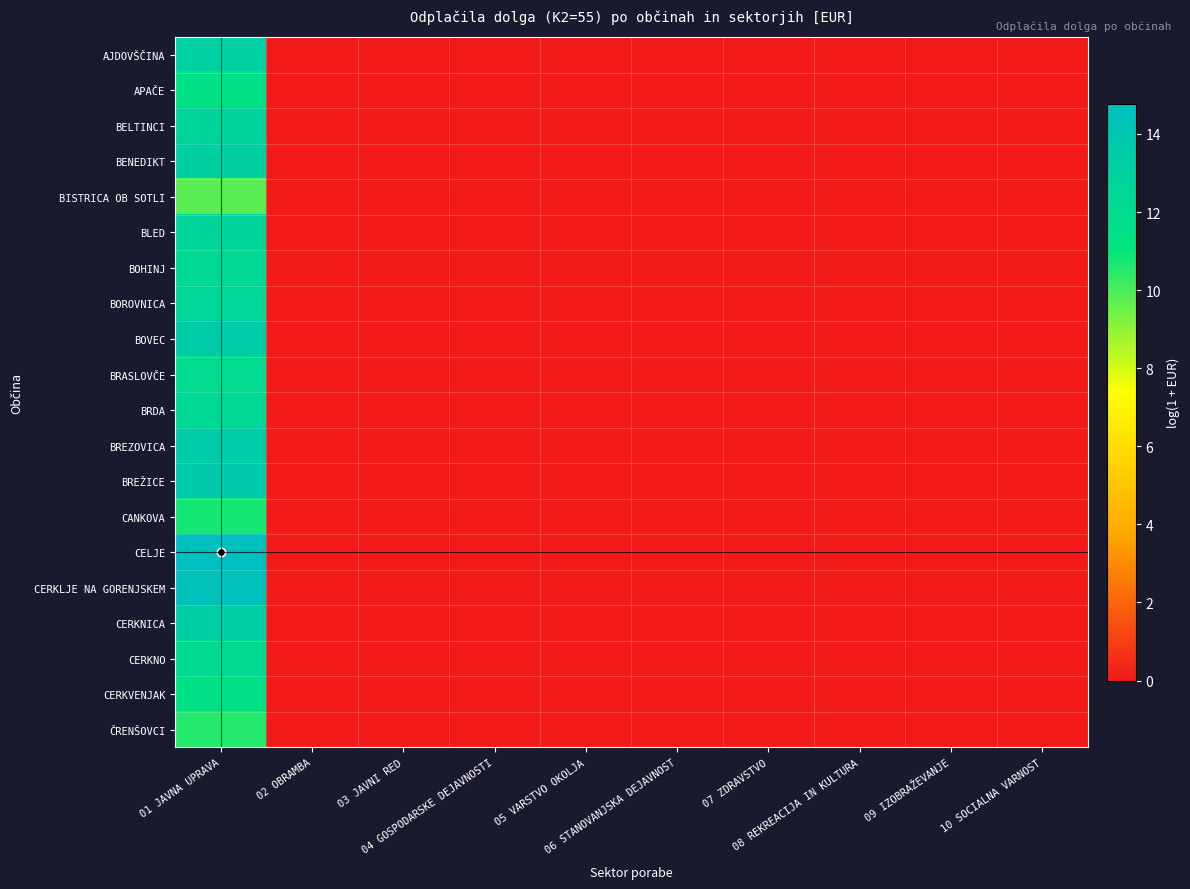

Which has a higher value, 09 IZOBRAŽEVANJE or 02 OBRAMBA?

09 IZOBRAŽEVANJE